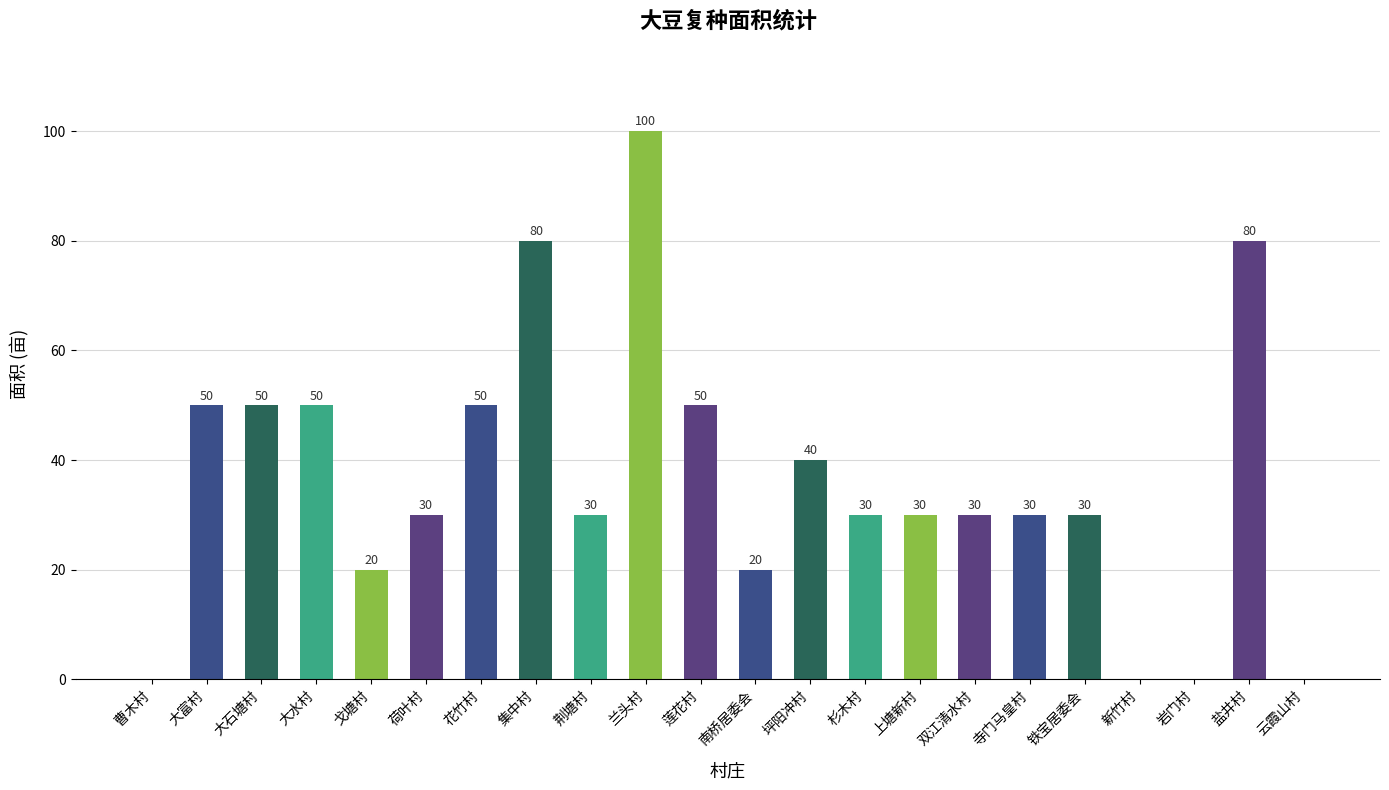

True or false: the data shows 20 at 戈塘村.

True